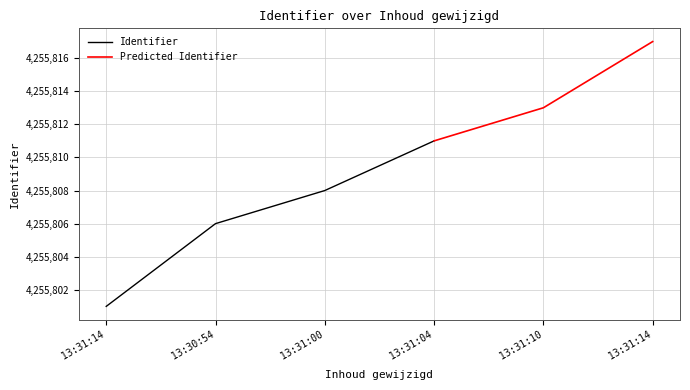

How many values are below 4255811?

3